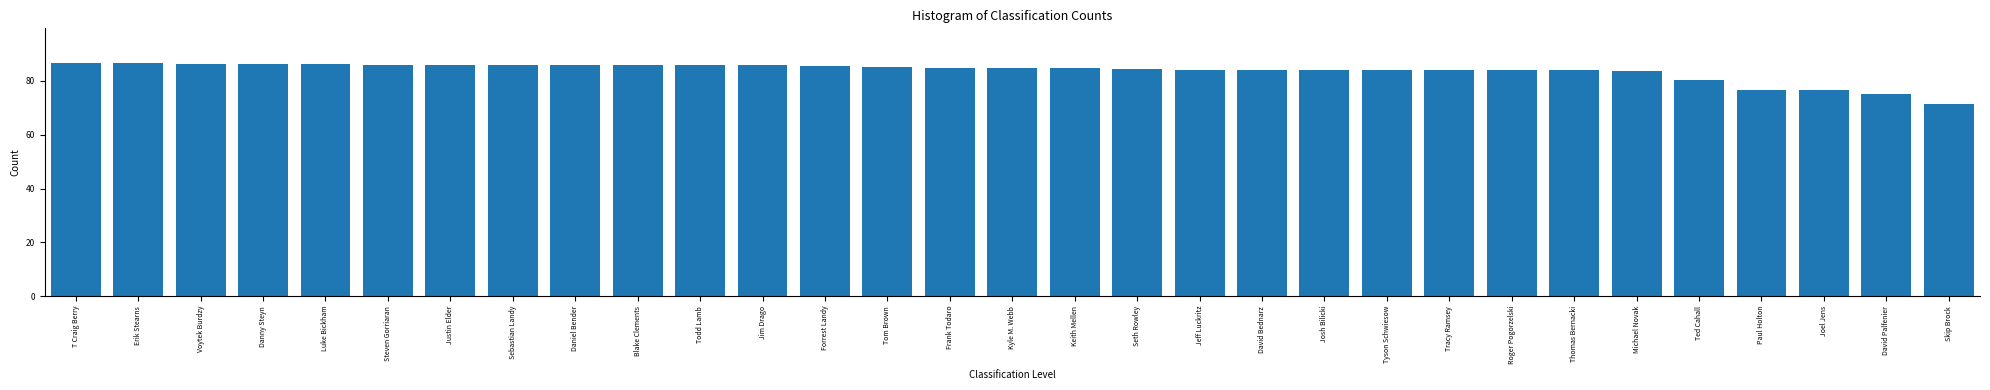

How many series are shown in this chart?

1